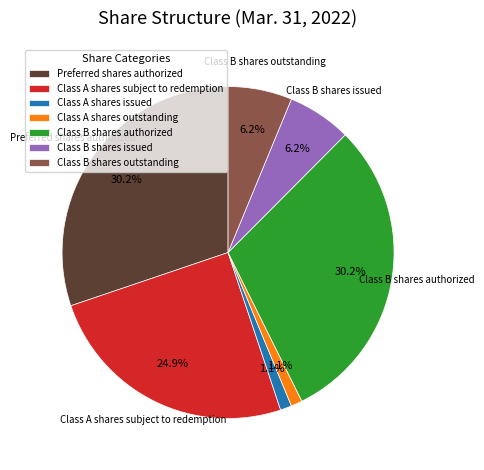

The Class B shares authorized slice represents 30% of the pie. True or false?

True